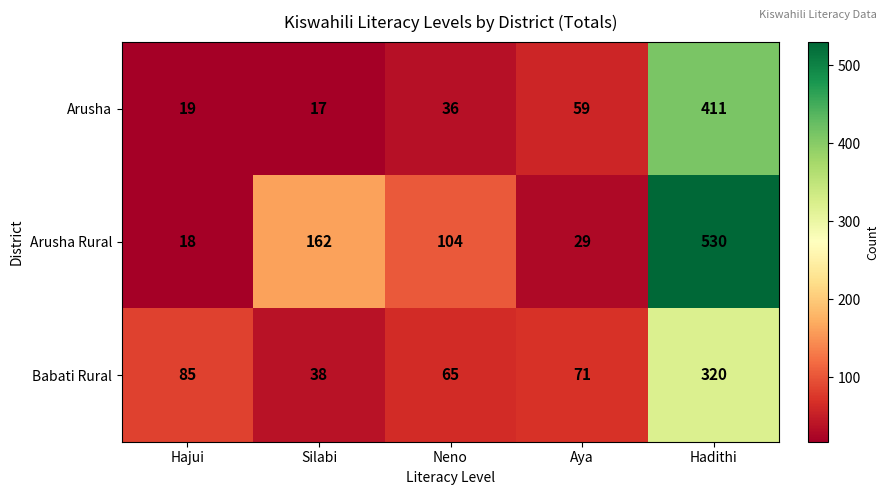

Which series changed the most between Hajui and Aya?

Arusha